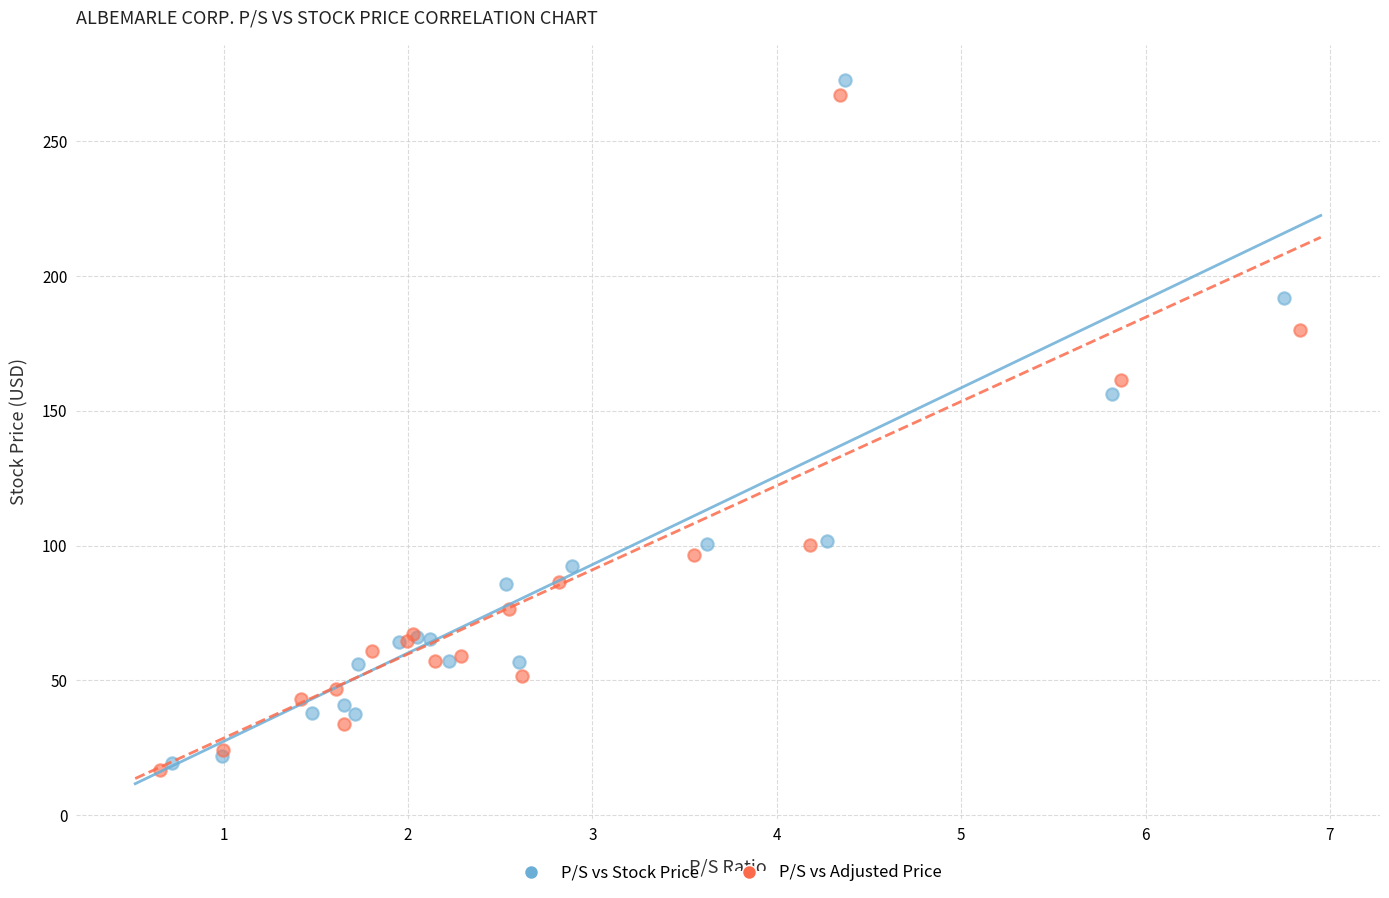

What are all the series names shown in the legend?

P/S vs Stock Price, P/S vs Adjusted Price